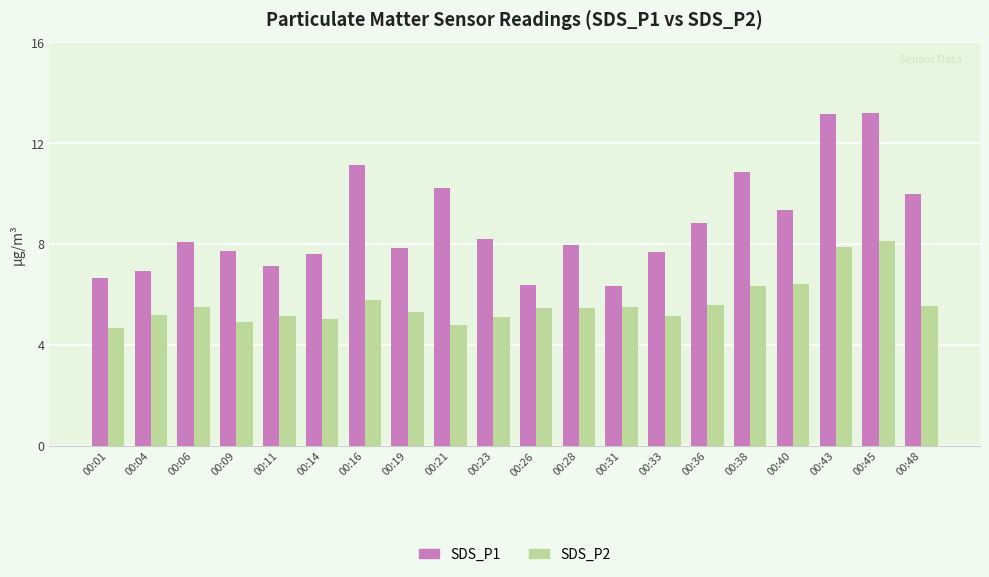

True or false: SDS_P2 has a value of 5.2 at 00:04.

True